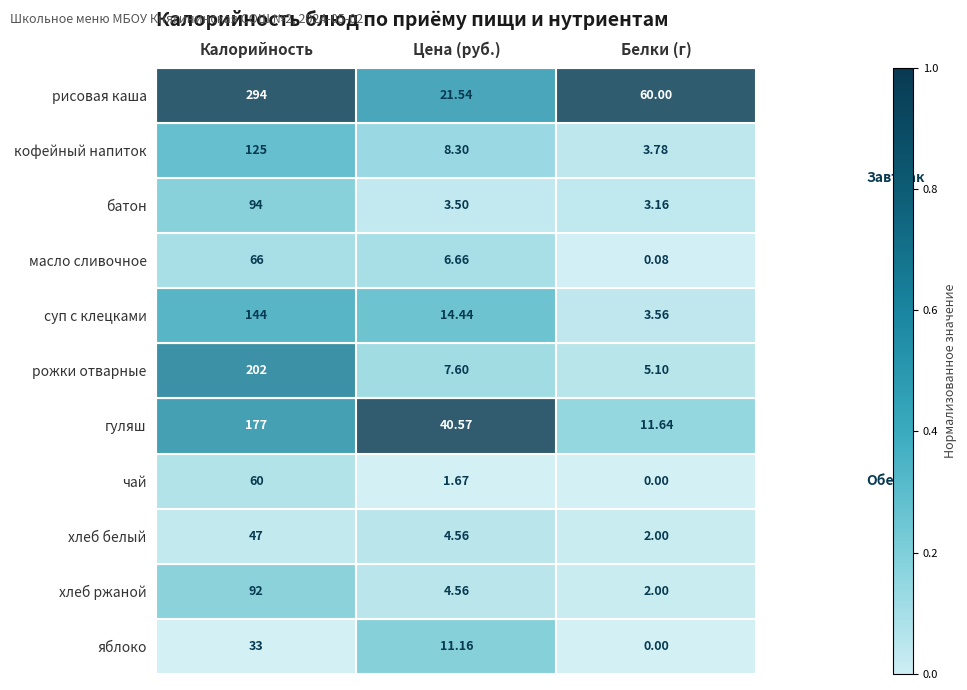

Which series has the largest total across all categories?

рисовая каша